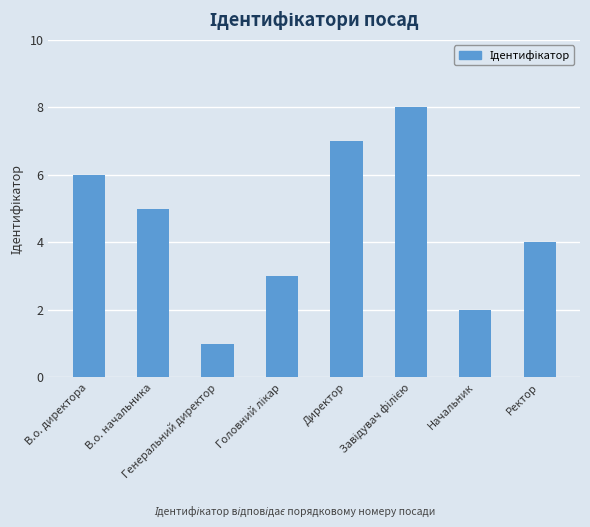

What is the difference between the second highest and second lowest values?

5